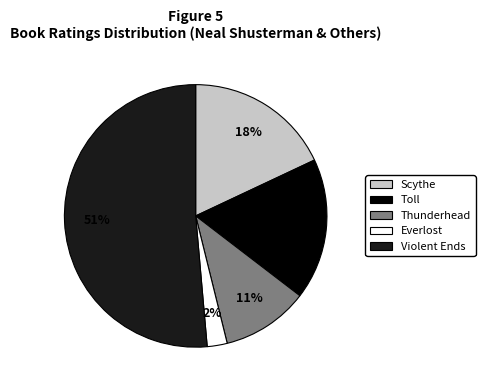

Combined, do Thunderhead and Everlost account for over 50%?

No